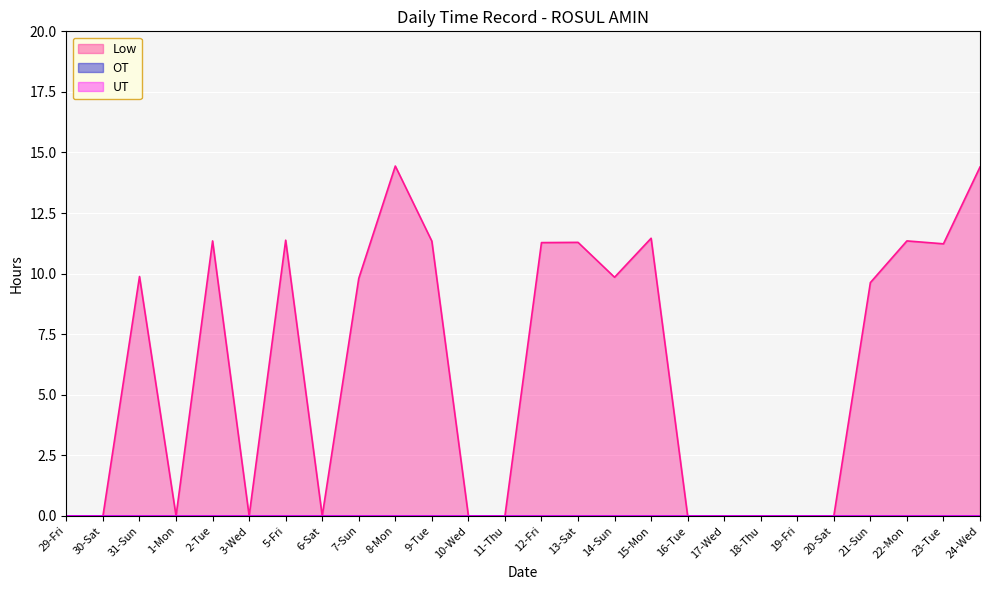

The Low series shows 0.0 at 6-Sat. True or false?

True